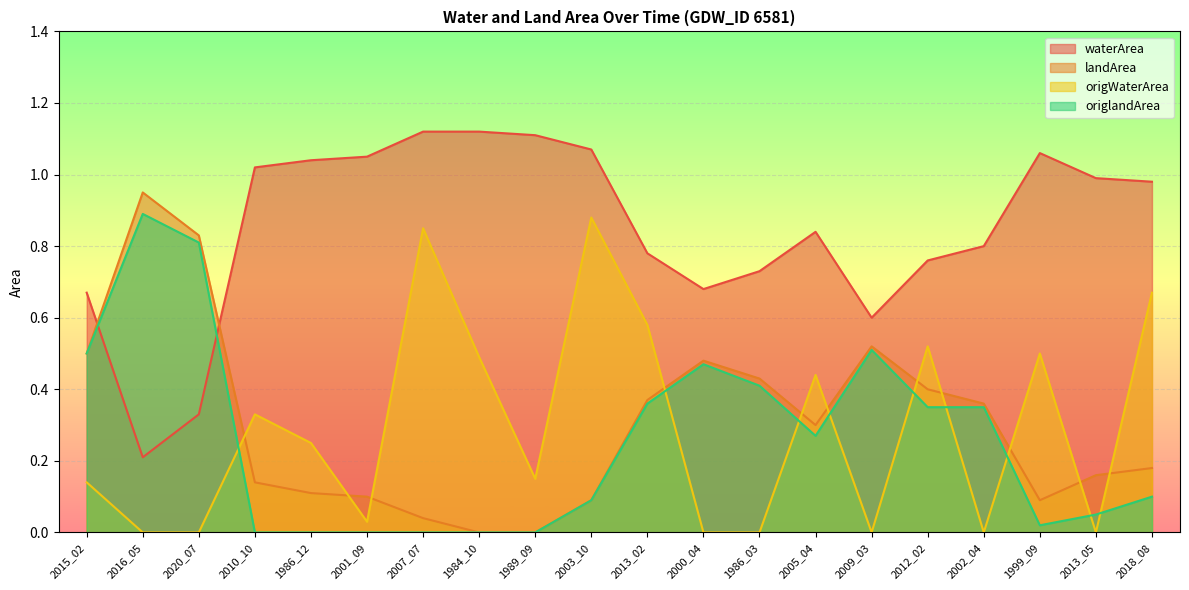

What is the difference between the second highest and second lowest values in the origWaterArea series?

0.8